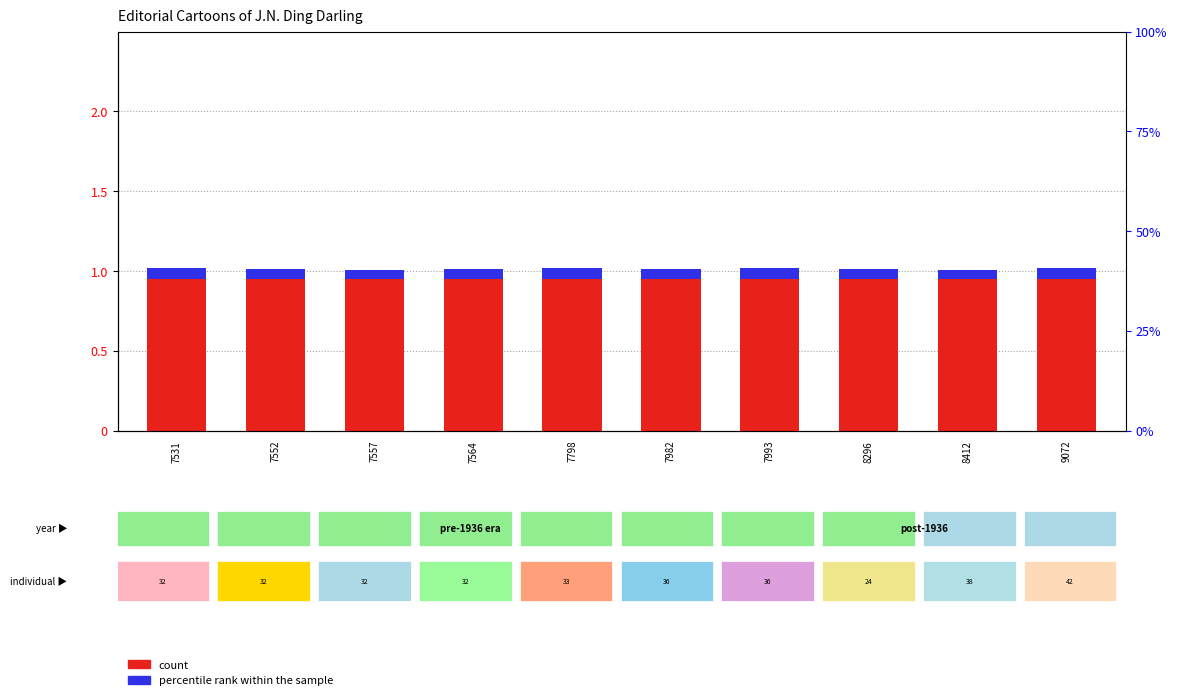

Rank the series by their maximum value, from highest to lowest.

count, percentile rank within the sample